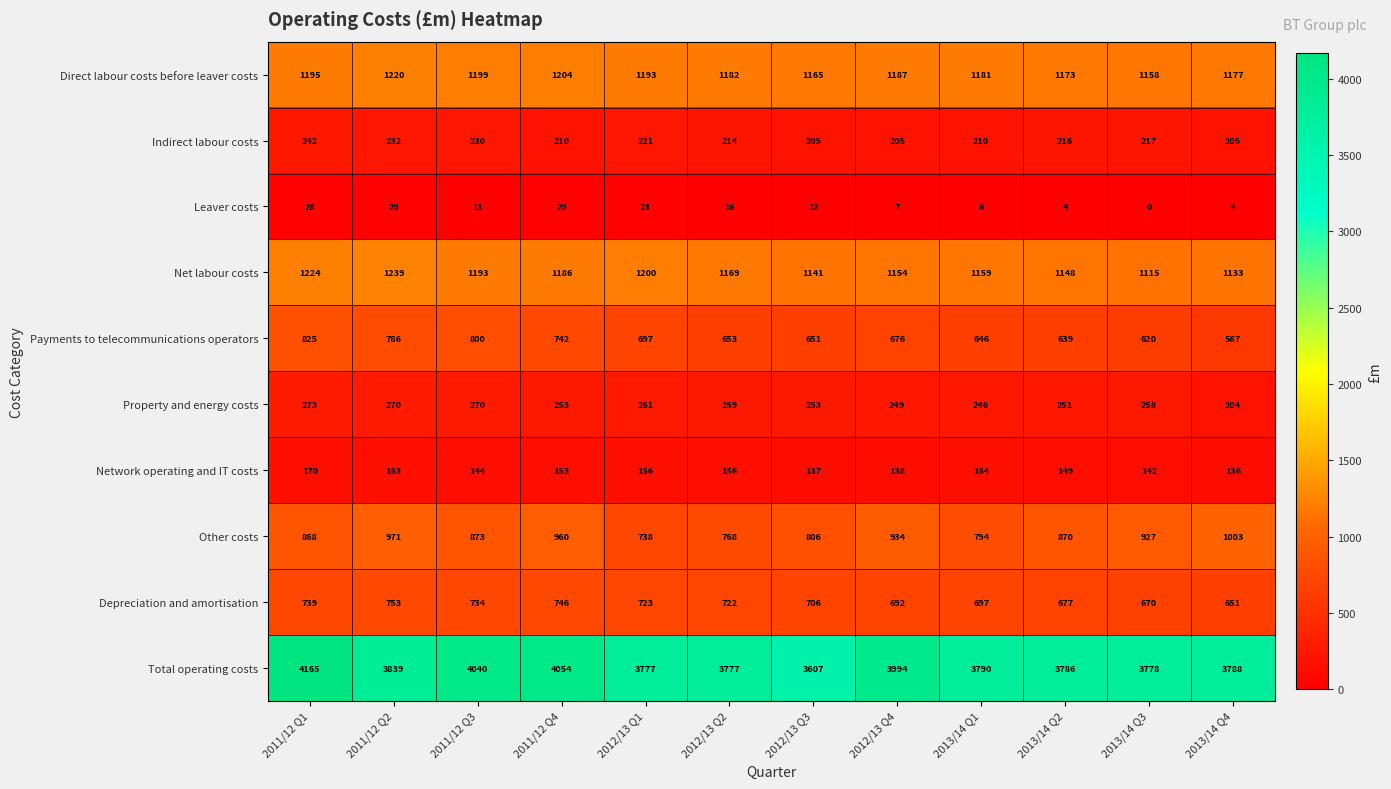

The Payments to telecommunications operators series shows 1419 at 2011/12 Q1. True or false?

False